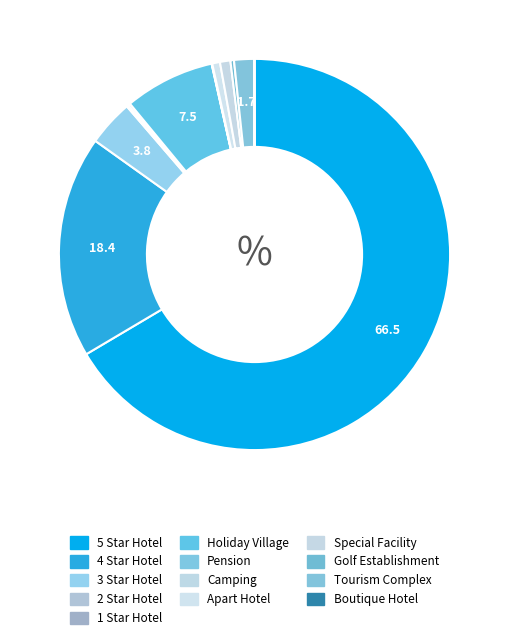

What percentage is NOT represented by Special Facility?

99.1%